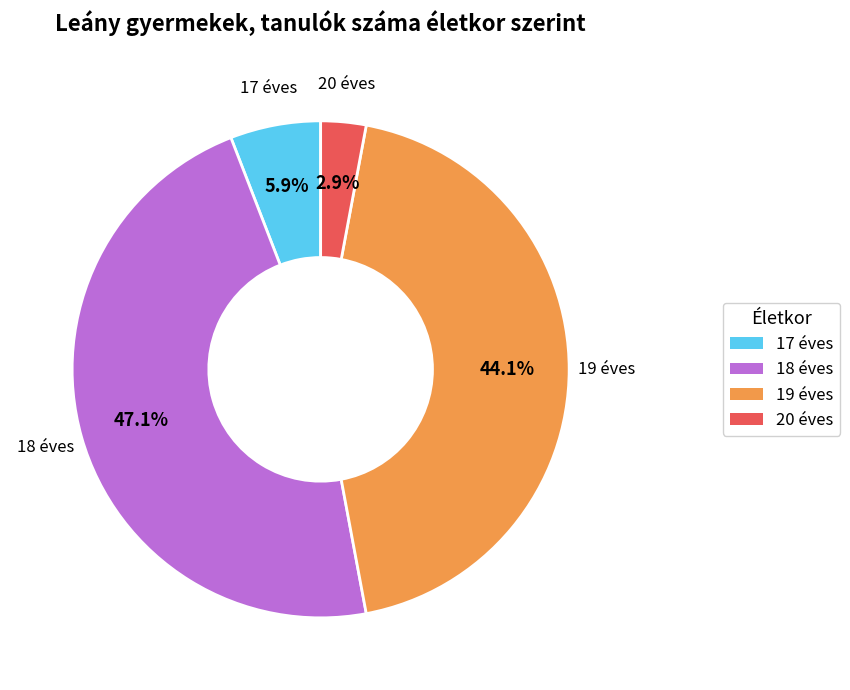

How many slices are in this pie chart?

4